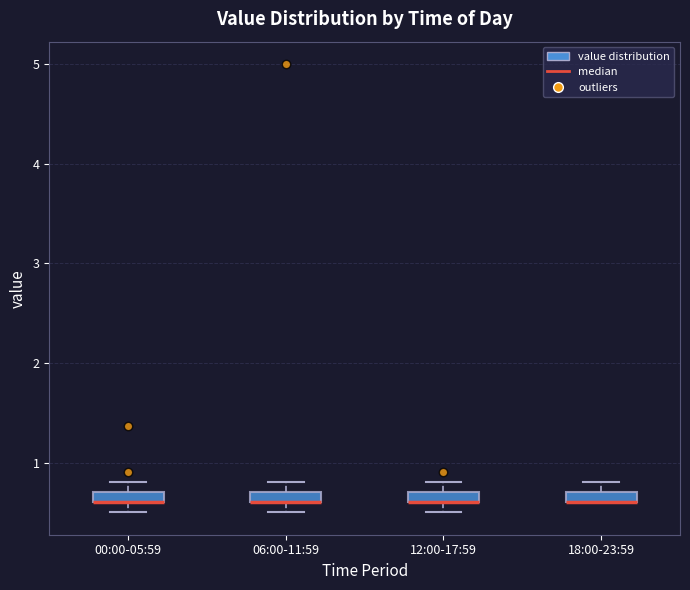

Where is the upper edge of the box for 12:00-17:59 on the y-axis? The values are not printed on the chart, so give them approximately, as read against the axis.

0.7